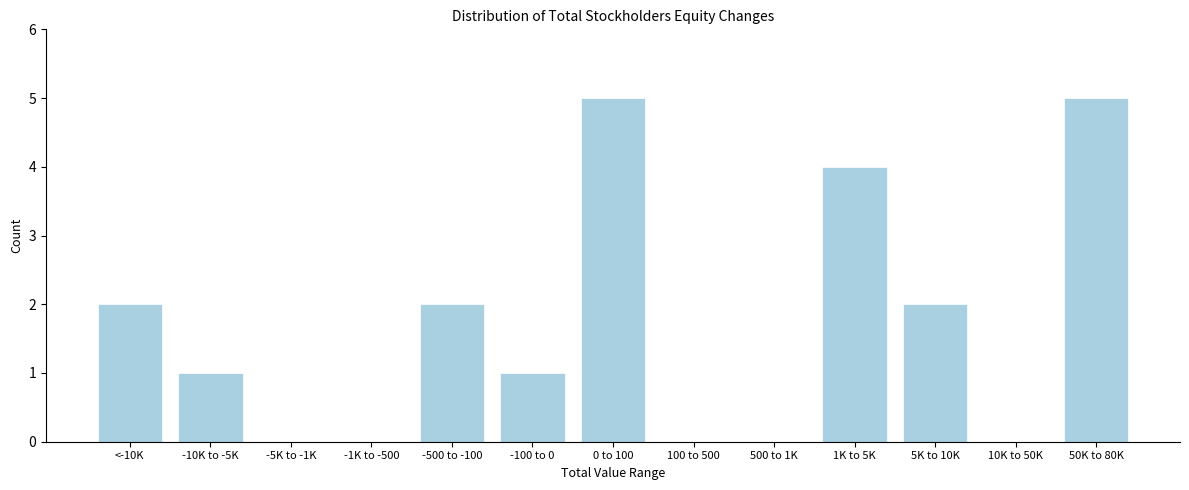

Reading right to left, what are all the values shown in this chart?

50K to 80K=5	10K to 50K=0	5K to 10K=2	1K to 5K=4	500 to 1K=0	100 to 500=0	0 to 100=5	-100 to 0=1	-500 to -100=2	-1K to -500=0	-5K to -1K=0	-10K to -5K=1	<-10K=2